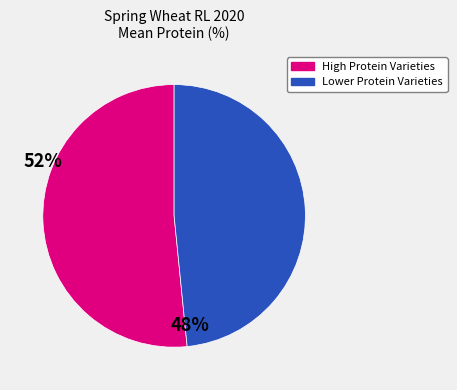

Is there any slice that represents more than half of the pie?

Yes